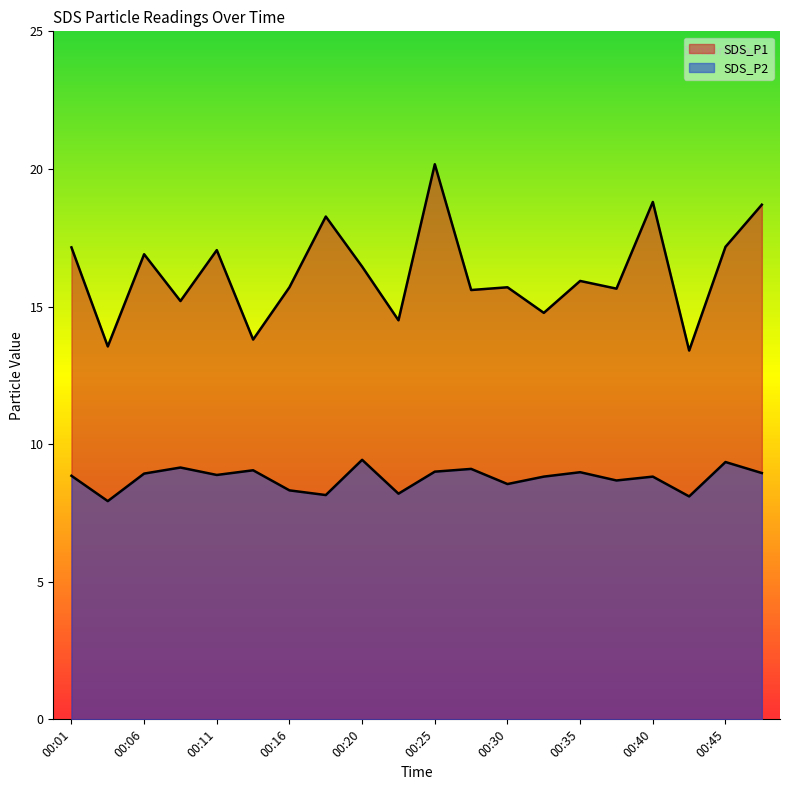

What is the difference between the highest and lowest values at 00:37?

7.0